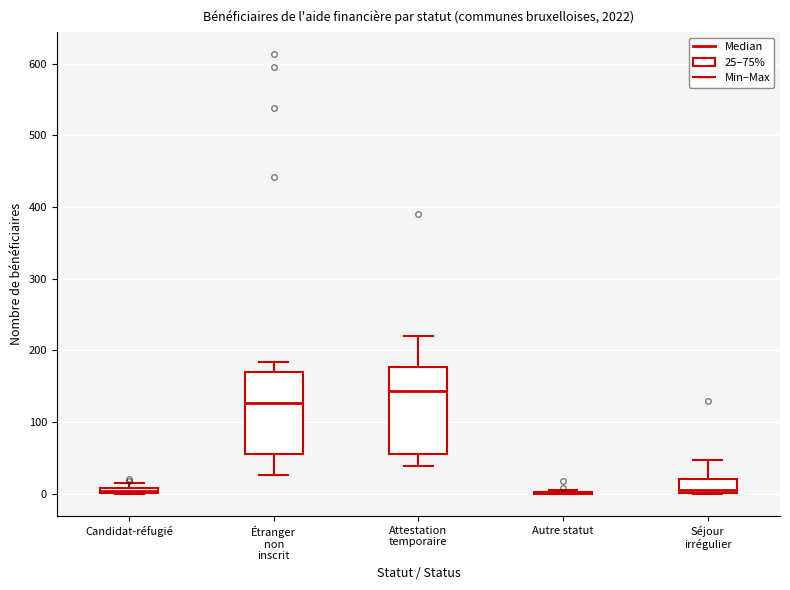

Where is the lower edge of the box for Candidat-réfugié on the y-axis? The values are not printed on the chart, so give them approximately, as read against the axis.

0